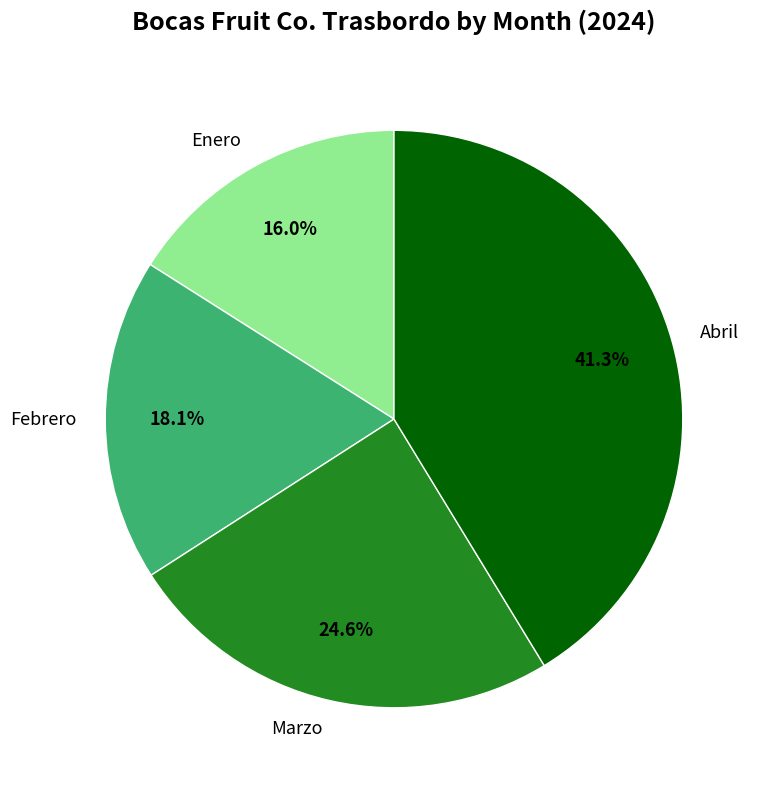

What is the largest slice in the pie chart?

Abril